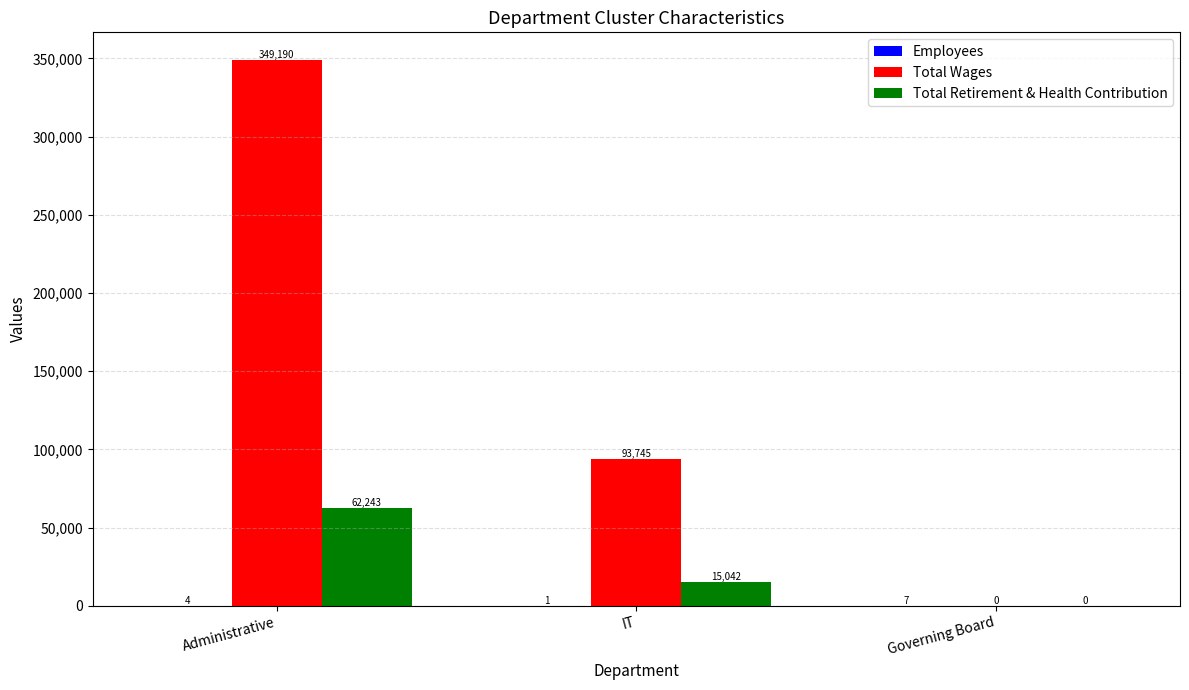

What is the sum of all Total Retirement & Health Contribution values?

77285